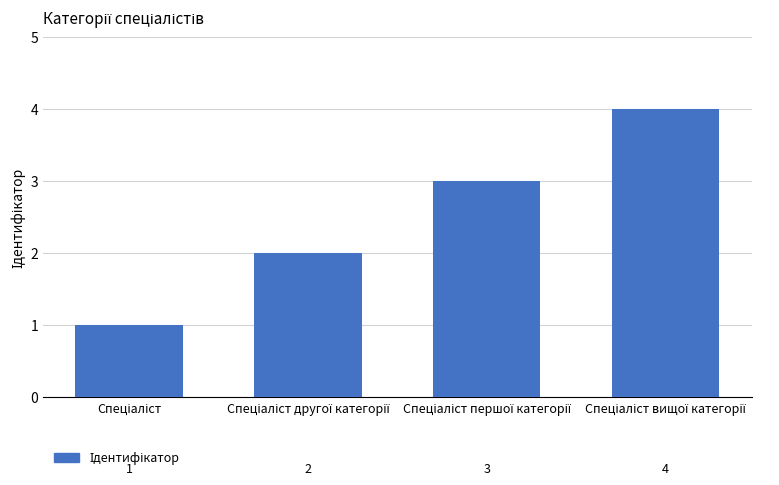

What is the maximum value shown in the chart?

4